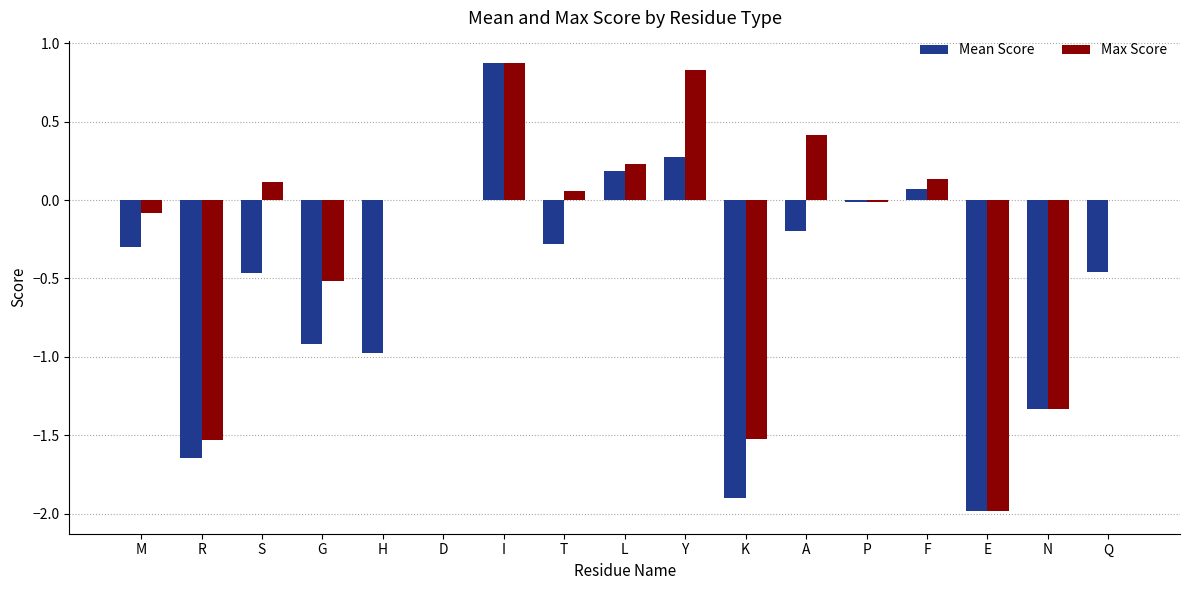

Does the chart contain stacked bars?

No